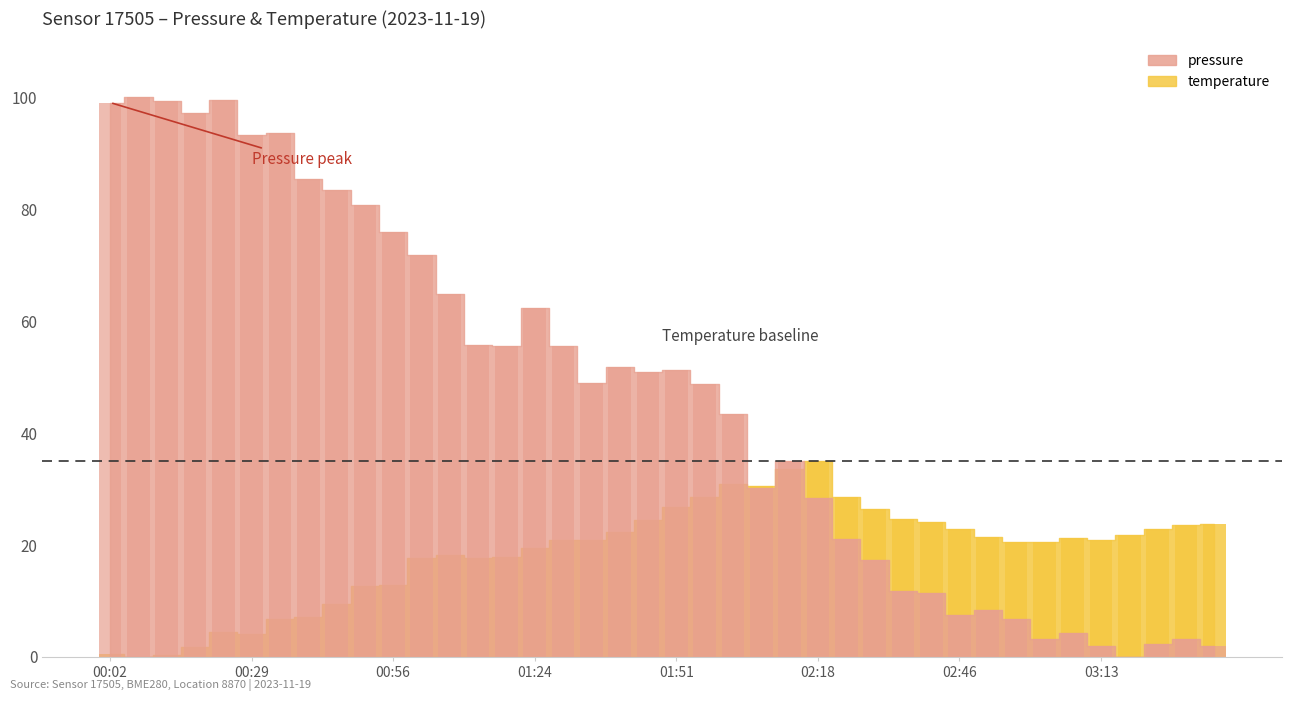

What are all the series names shown in the legend?

pressure, temperature